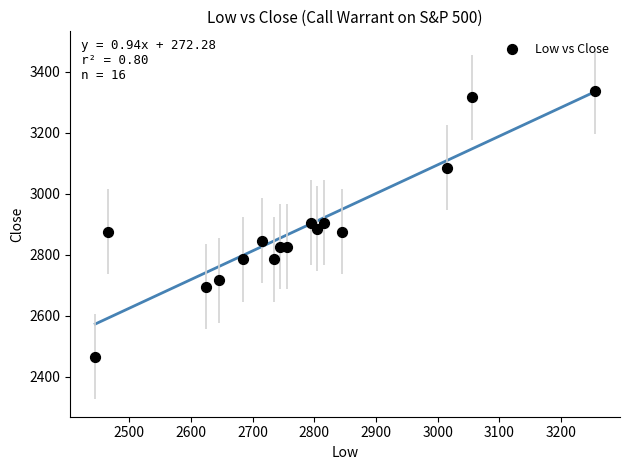

What is the range of X values (max minus min)?

810